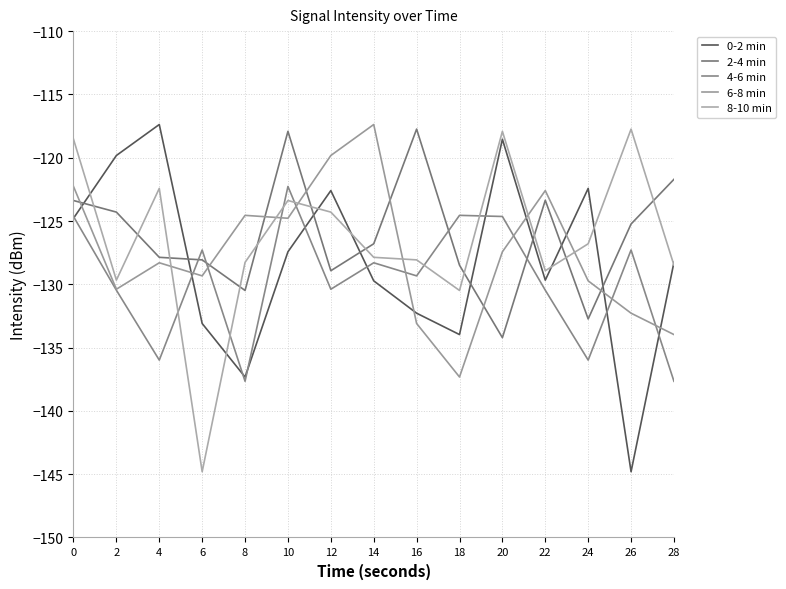

Read the 0-2 min value at 14.

-129.7